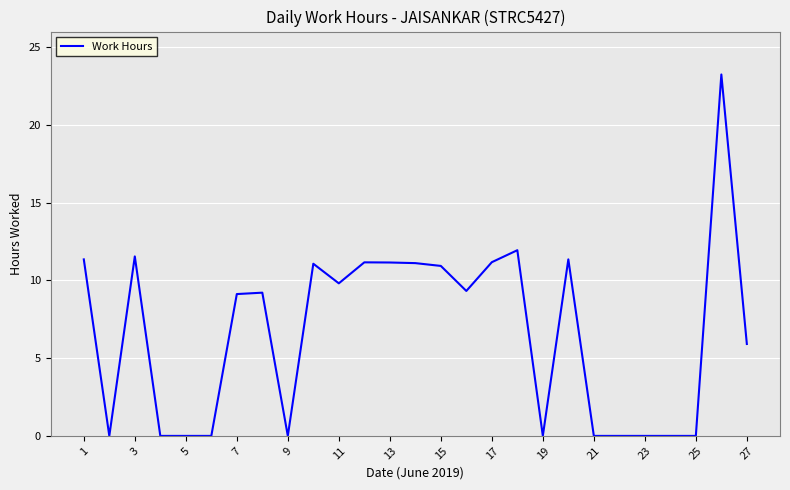

What is the maximum value shown in the chart?

23.2